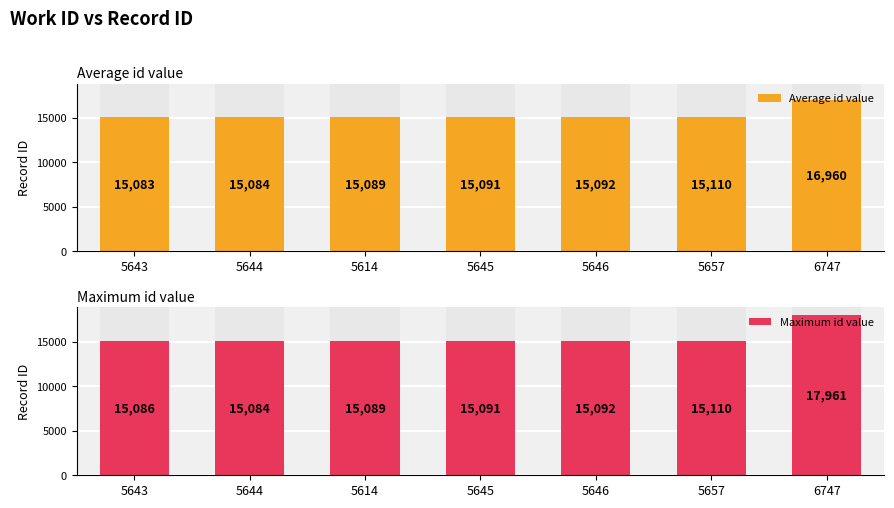

Which category has the highest value in the Average id value series?

6747